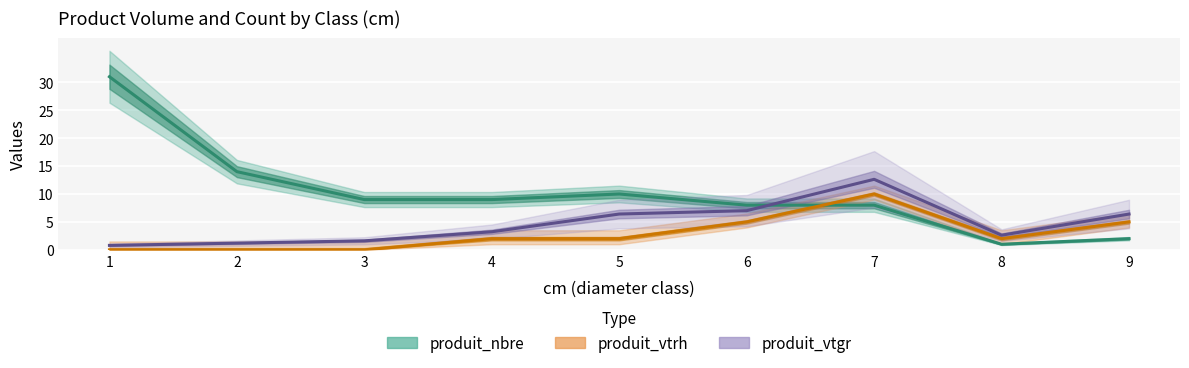

Between which two adjacent categories do produit_vtgr and produit_nbre first intersect?

6 and 7